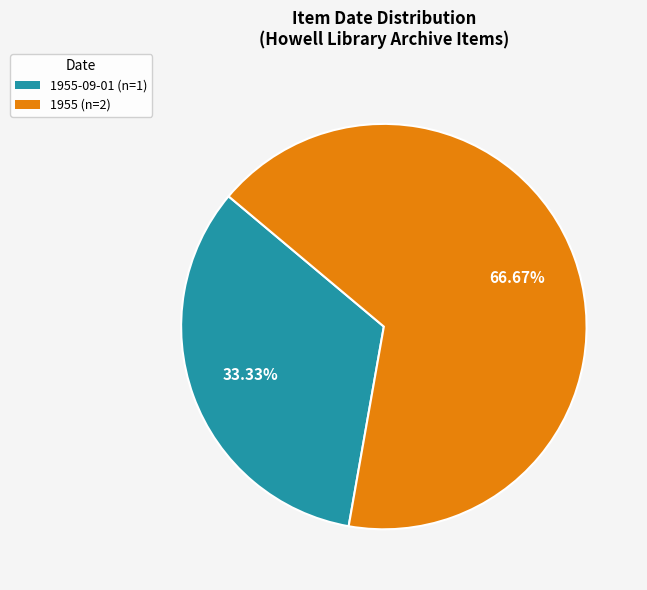

Is there a majority slice in this chart?

Yes